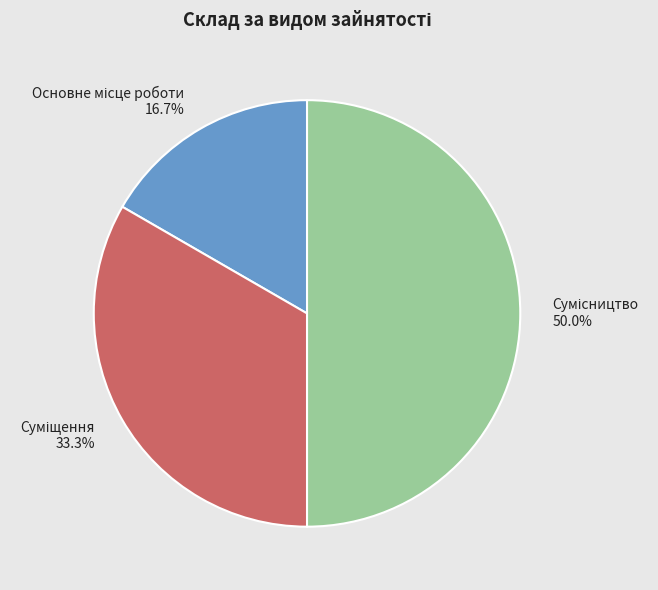

Is it true that Суміщення is 40% of the pie?

False